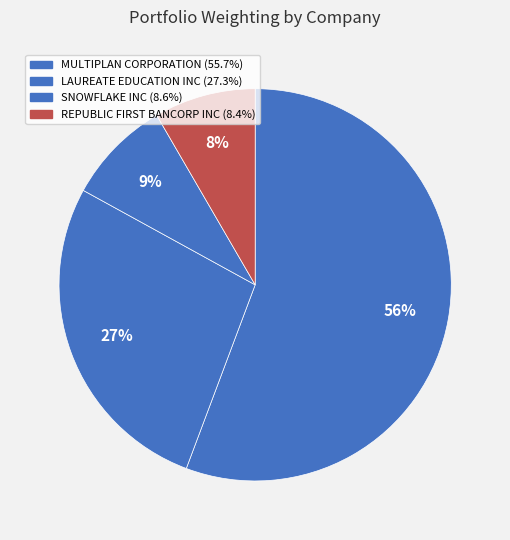

Is it true that SNOWFLAKE INC is 1% of the pie?

False